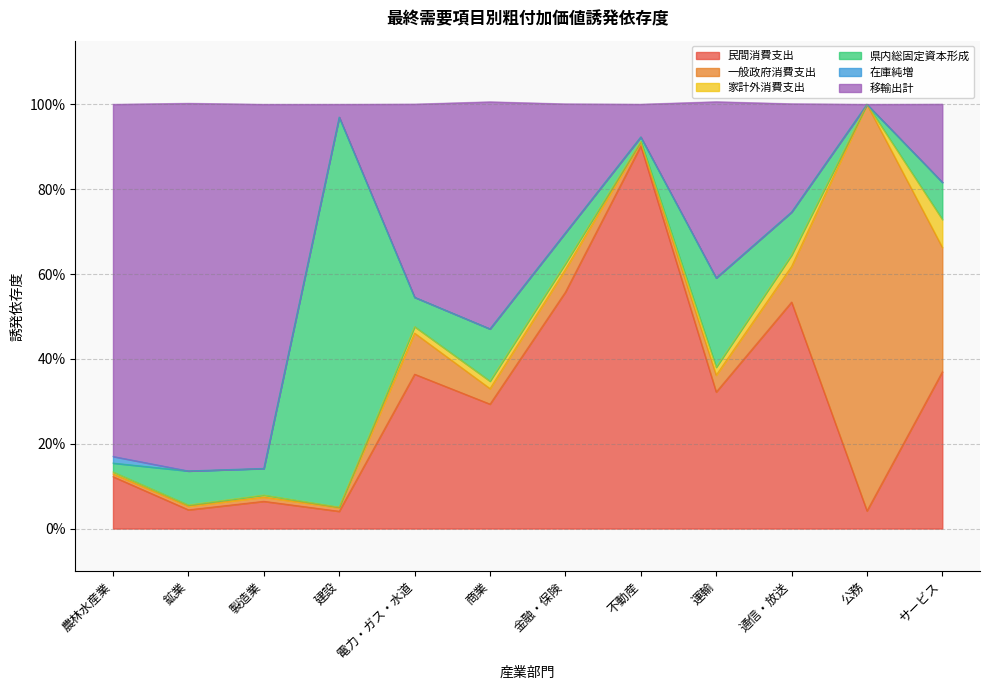

What is the value of the 移輸出計 point at the 7th from the left?

0.3